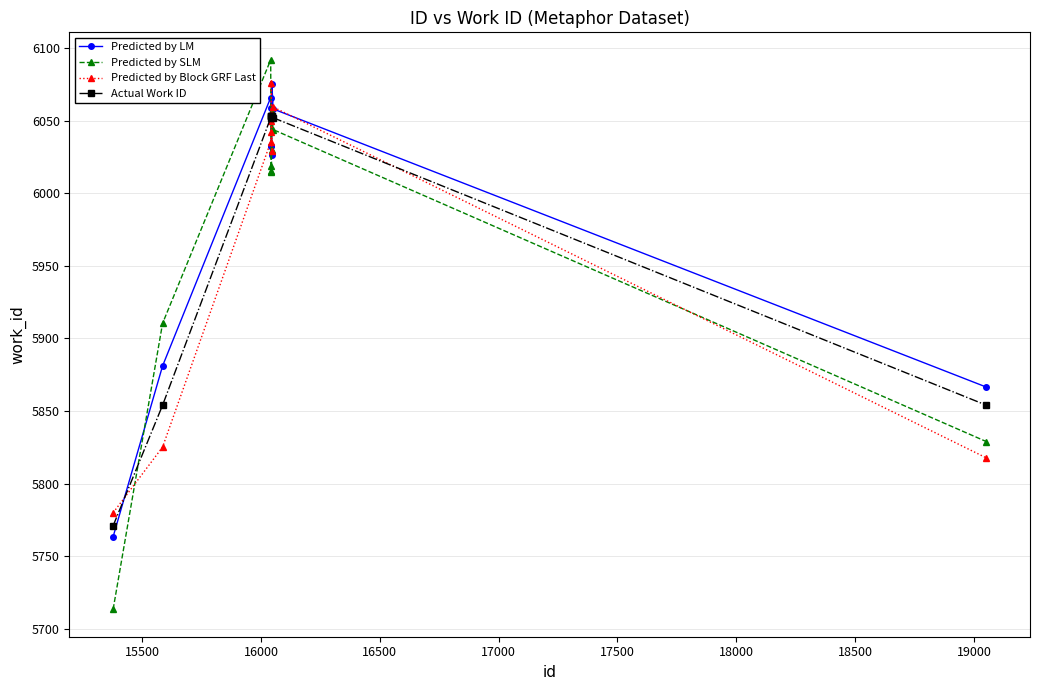

True or false: Predicted by SLM has more than 0 interior local peaks.

True